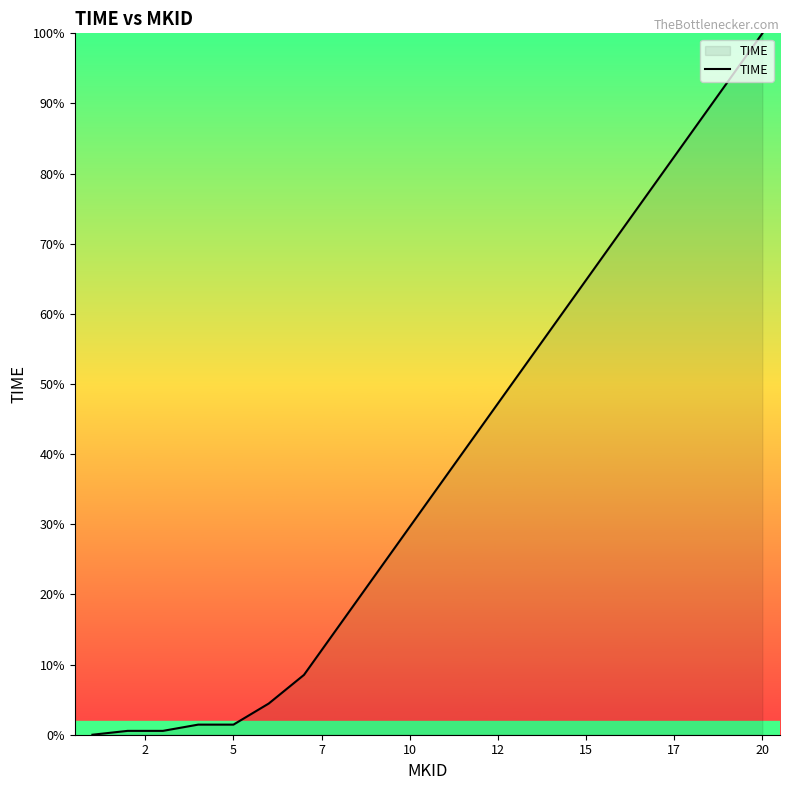

What is the sum of all values?

768.1